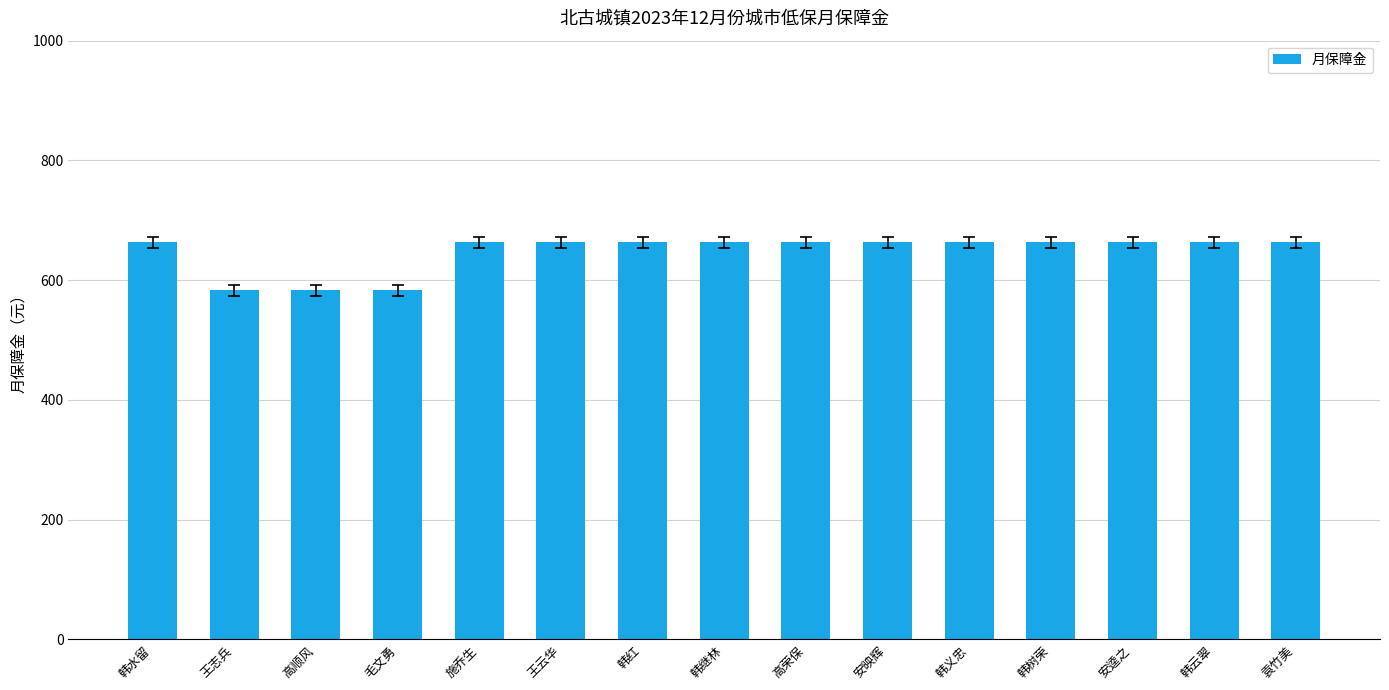

What is the approximate value at 韩红?

663